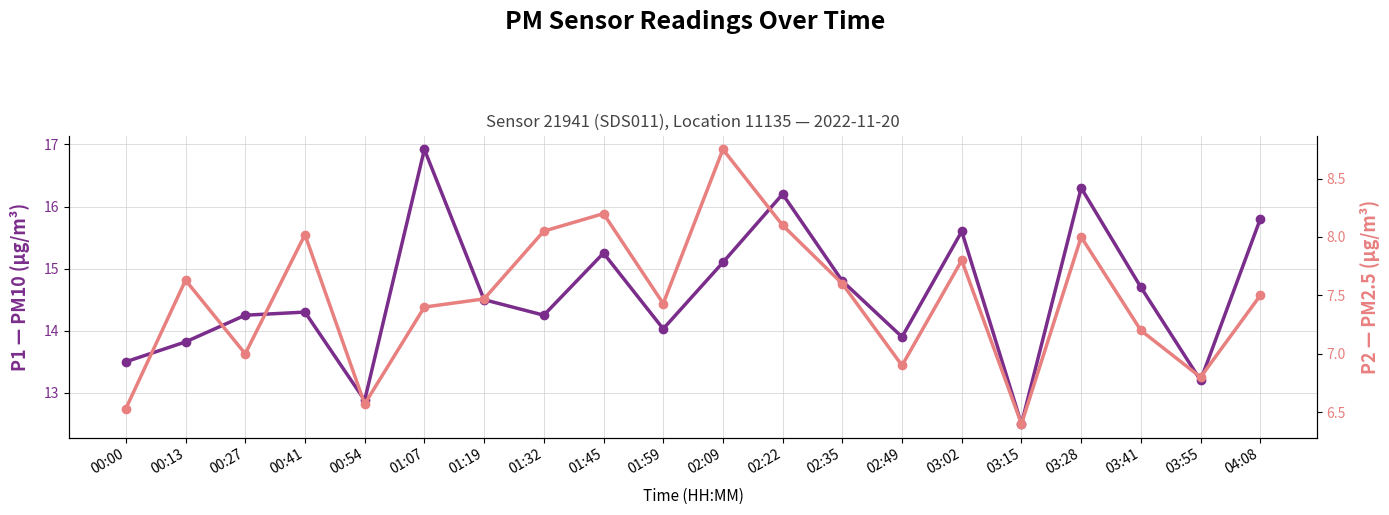

How many series are shown in this chart?

2